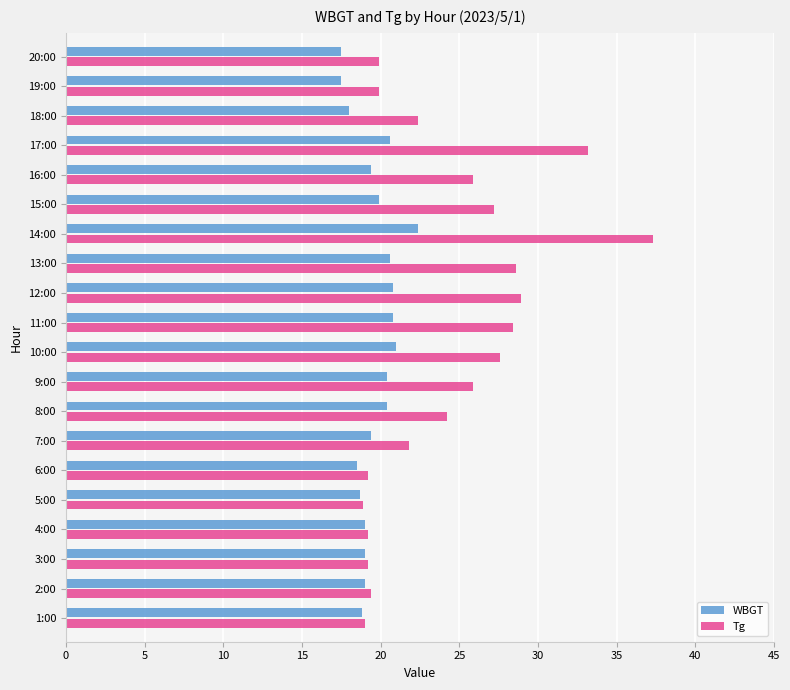

What is the average value of the Tg series?

24.3